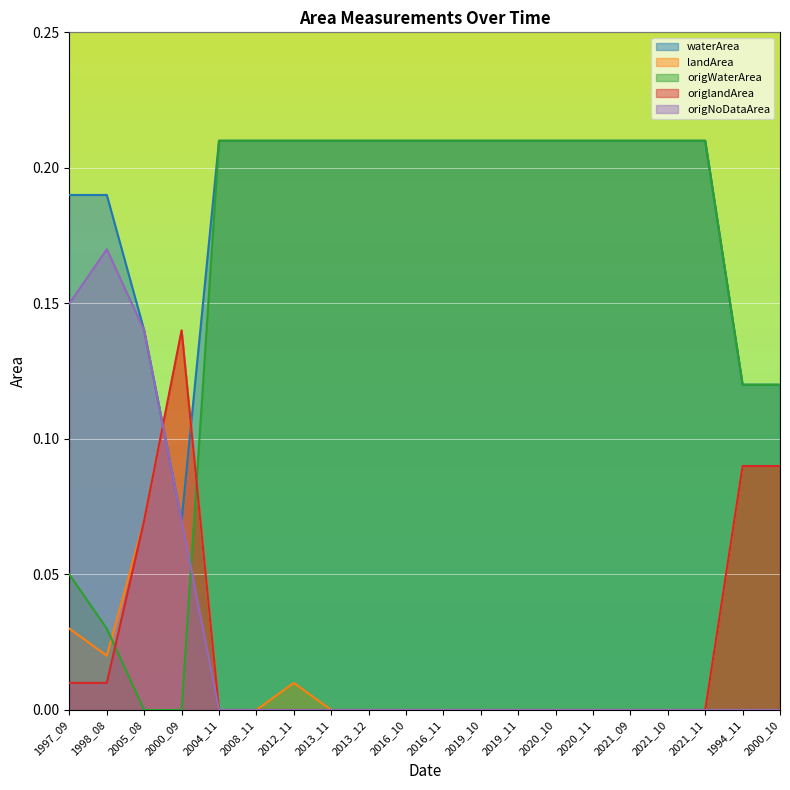

True or false: landArea has a value of 0.0 at 2016_10.

False